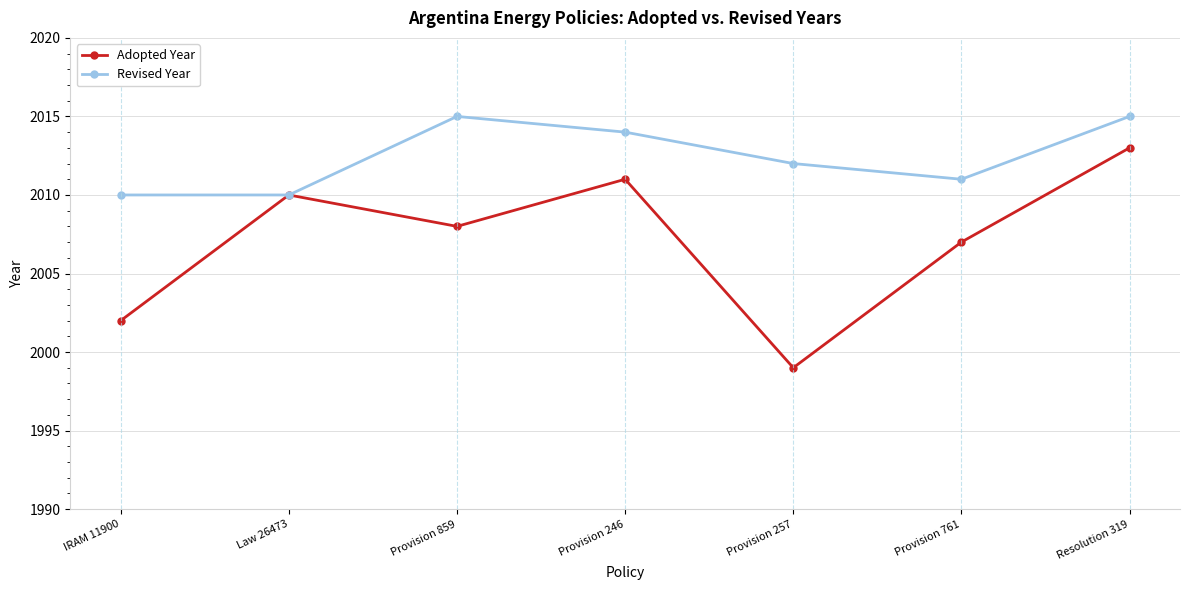

Which category has the lowest value across all series?

Provision 257